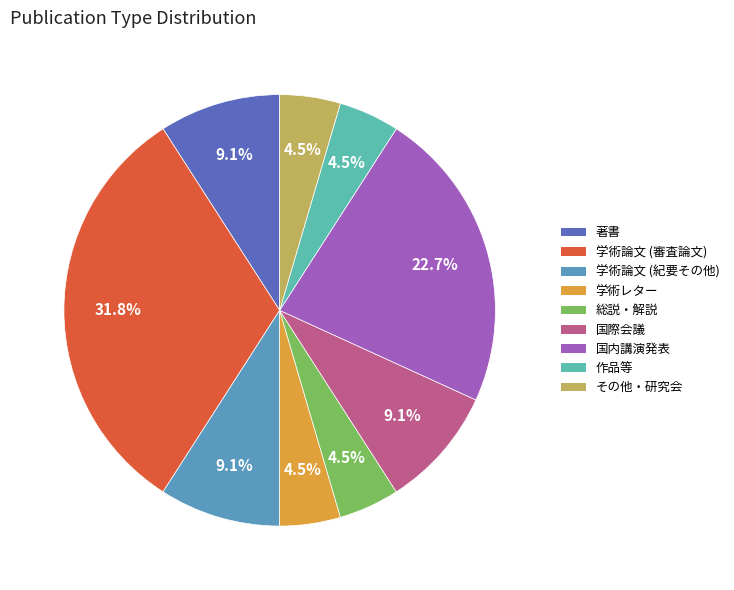

Which slice is the smallest?

学術レター